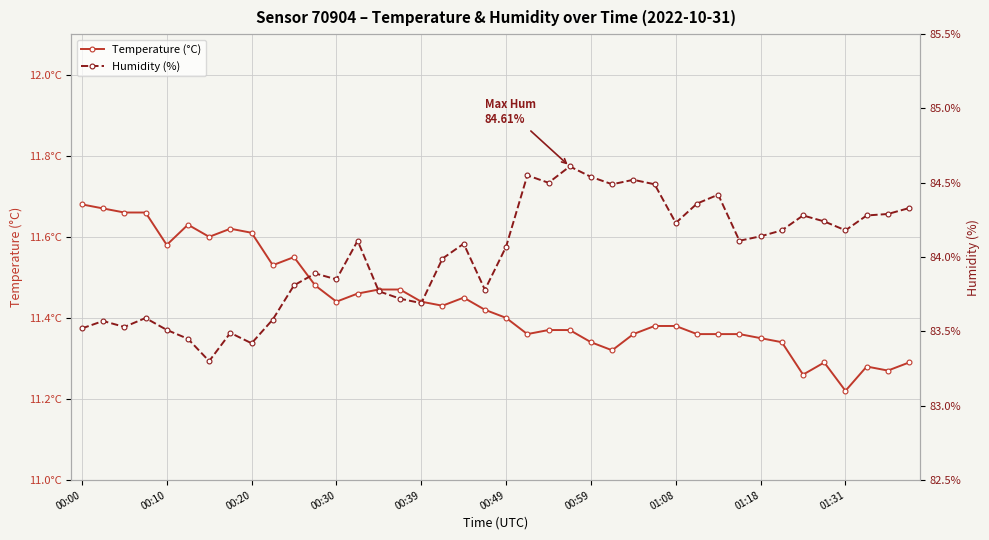

Is this an area chart (filled region under the line)?

No